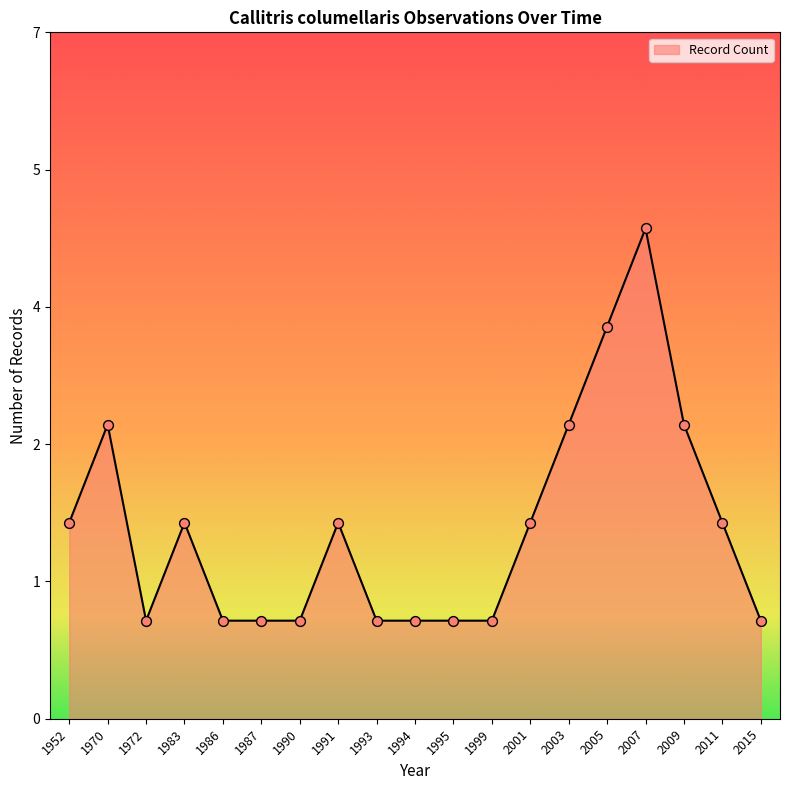

Is this an area chart (filled region under the line)?

Yes